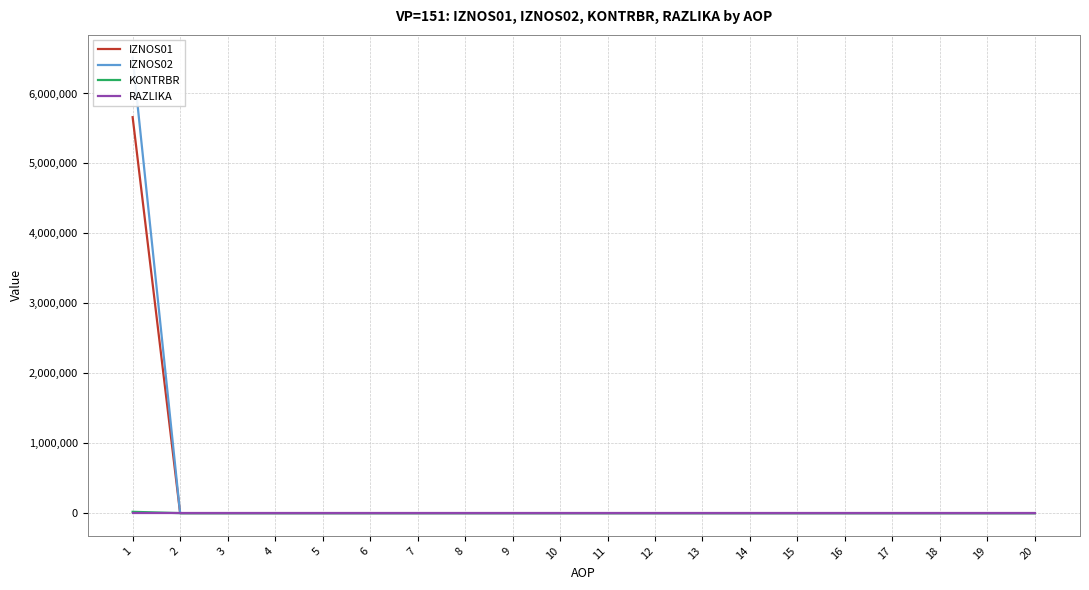

Reading left to right, what are all the values shown in this chart?

IZNOS01: 5661443.4	0.0	0.0	0.0	0.0	0.0	0.0	0.0	0.0	0.0	0.0	0.0	0.0	0.0	0.0	0.0	0.0	0.0	0.0	0.0
IZNOS02: 6512344.3	0.0	0.0	0.0	0.0	0.0	0.0	0.0	0.0	0.0	0.0	0.0	0.0	0.0	0.0	0.0	0.0	0.0	0.0	0.0
KONTRBR: 18686.1	0.0	0.0	0.0	0.0	0.0	0.0	0.0	0.0	0.0	0.0	0.0	0.0	0.0	0.0	0.0	0.0	0.0	0.0	0.0
RAZLIKA: 0.7	0.0	0.0	0.0	0.0	0.0	0.0	0.0	0.0	0.0	0.0	0.0	0.0	0.0	0.0	0.0	0.0	0.0	0.0	0.0